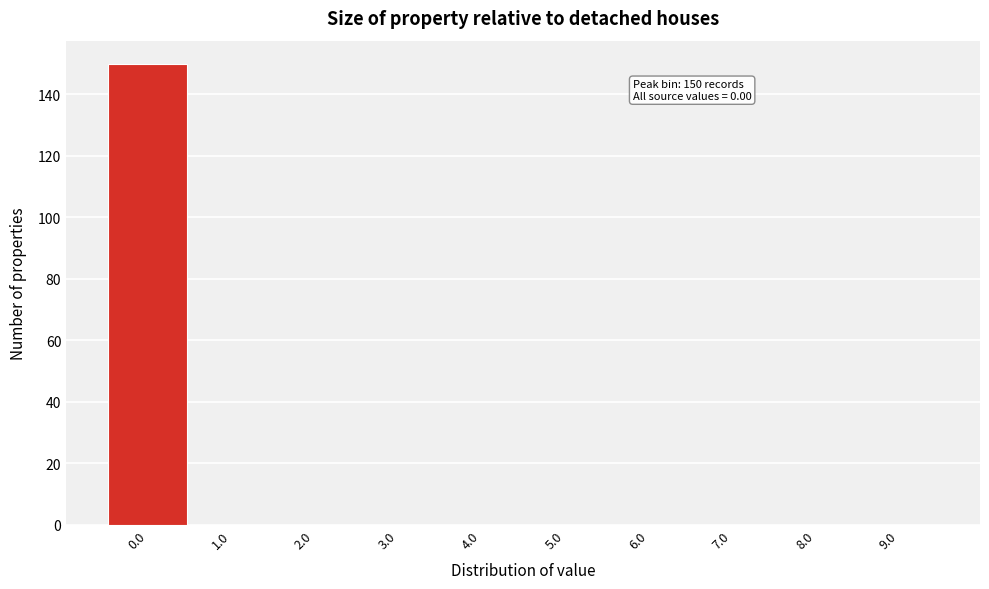

Over which range of the x-axis is the bar tallest?

-0.5 to 0.5